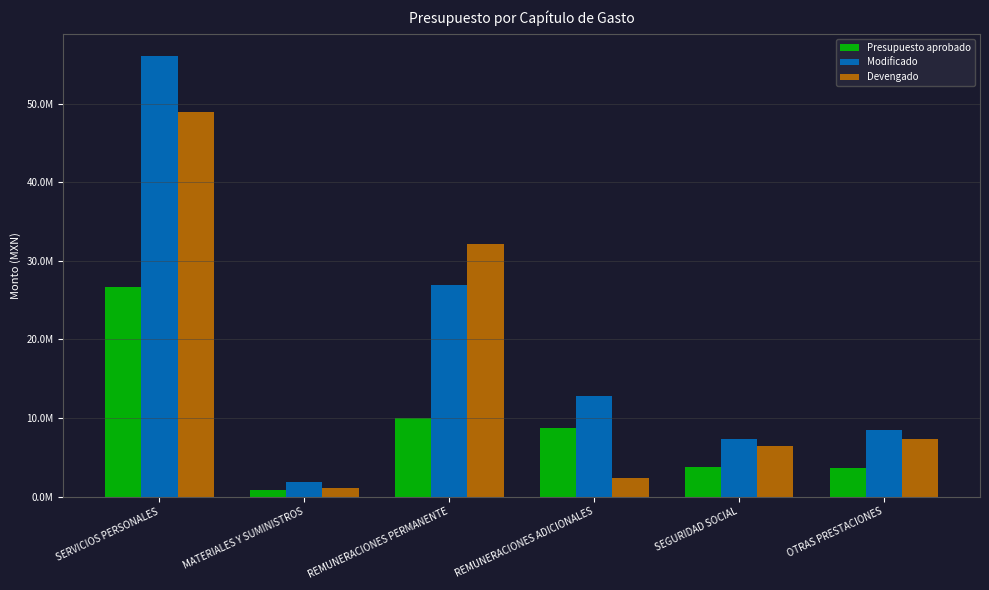

Which series has the largest total across all categories?

Modificado